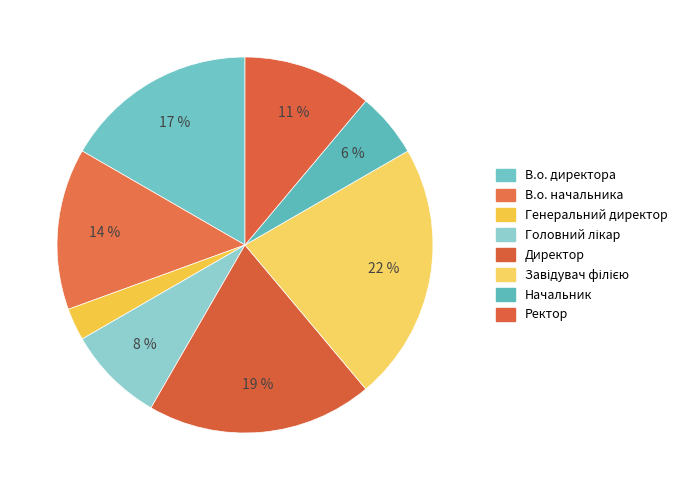

Count the number of slices in the pie.

8